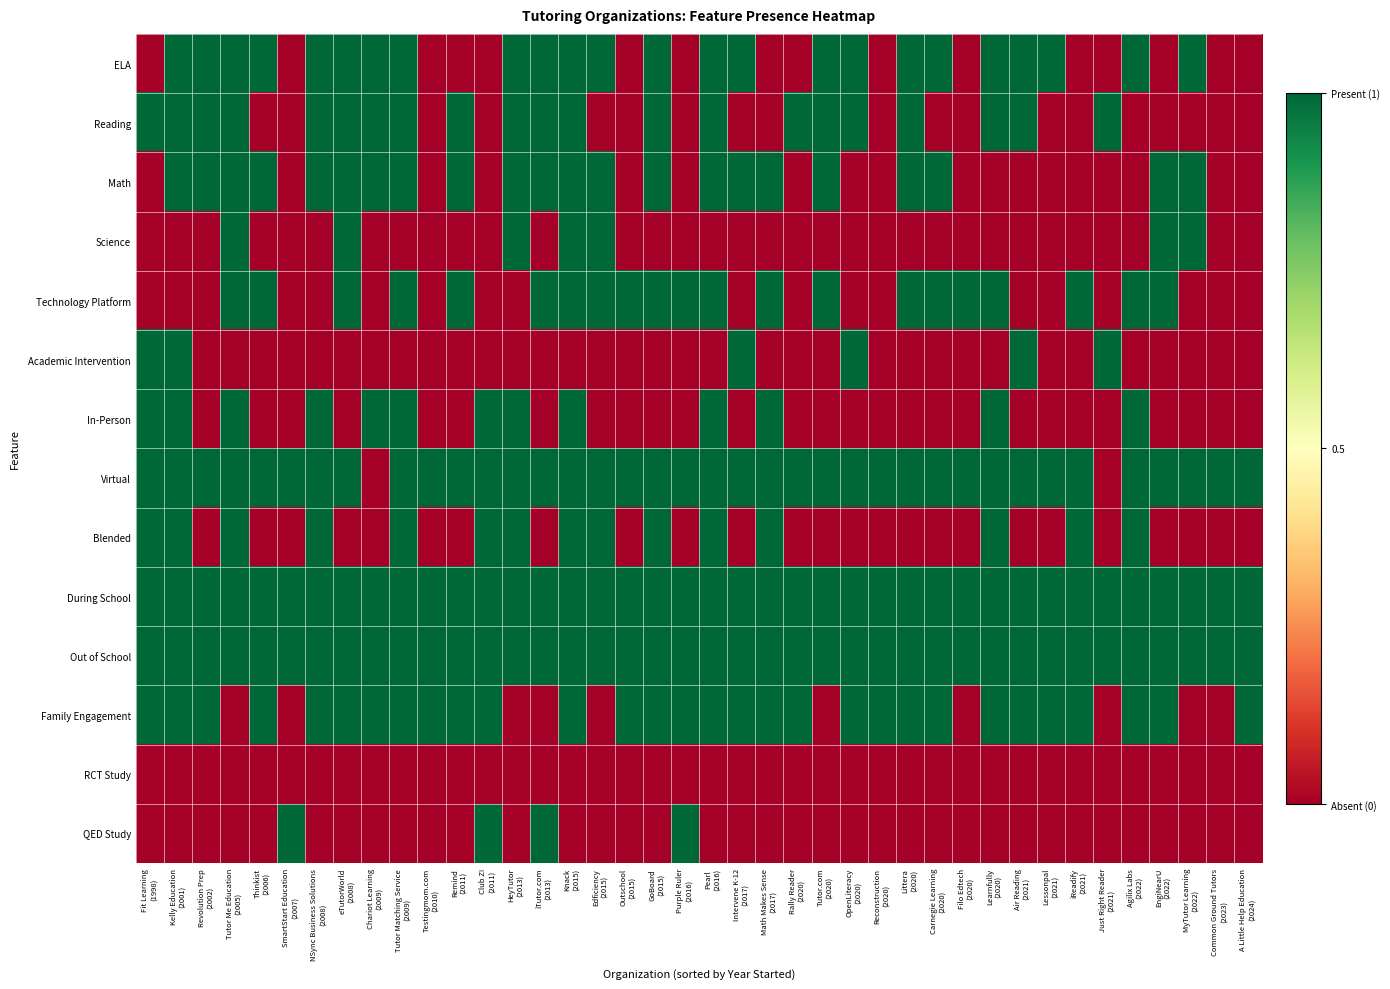

What is the maximum value shown in the chart?

1